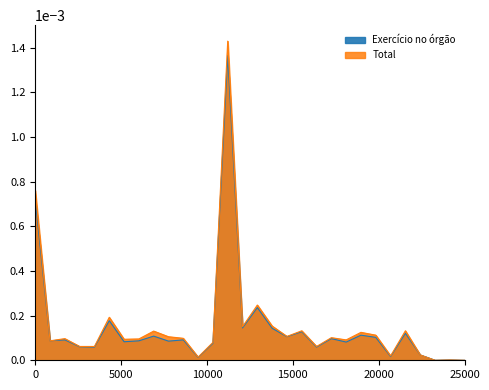

True or false: Exercício no órgão and Total intersect in this chart.

False